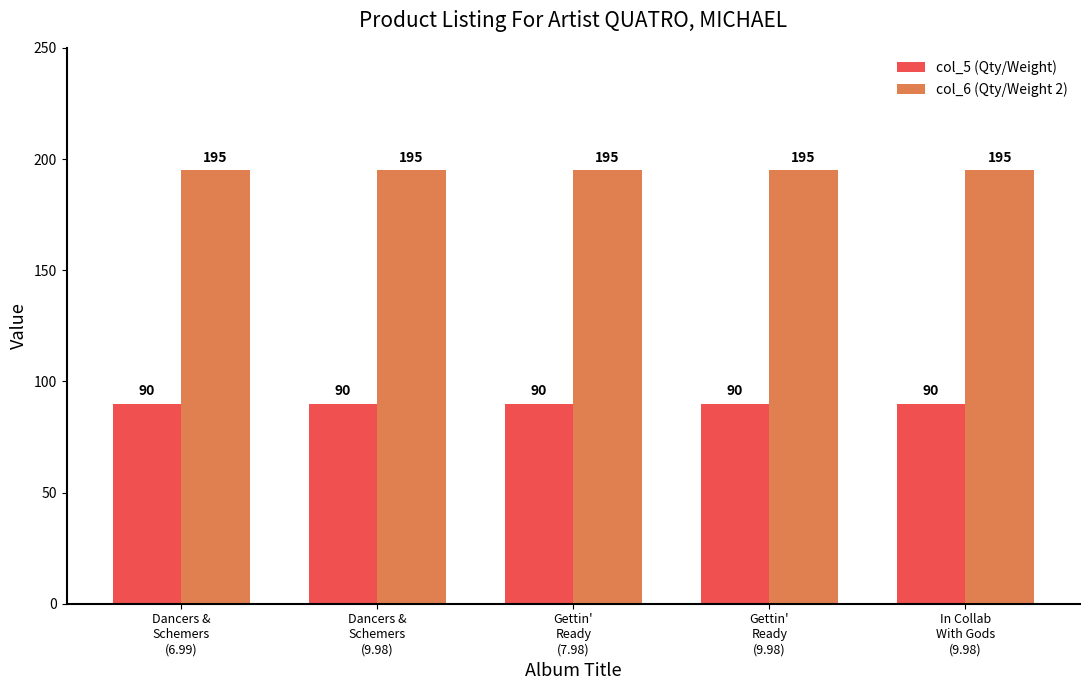

The col_5 (Qty/Weight) series shows 90 at Gettin'
Ready
(7.98). True or false?

True